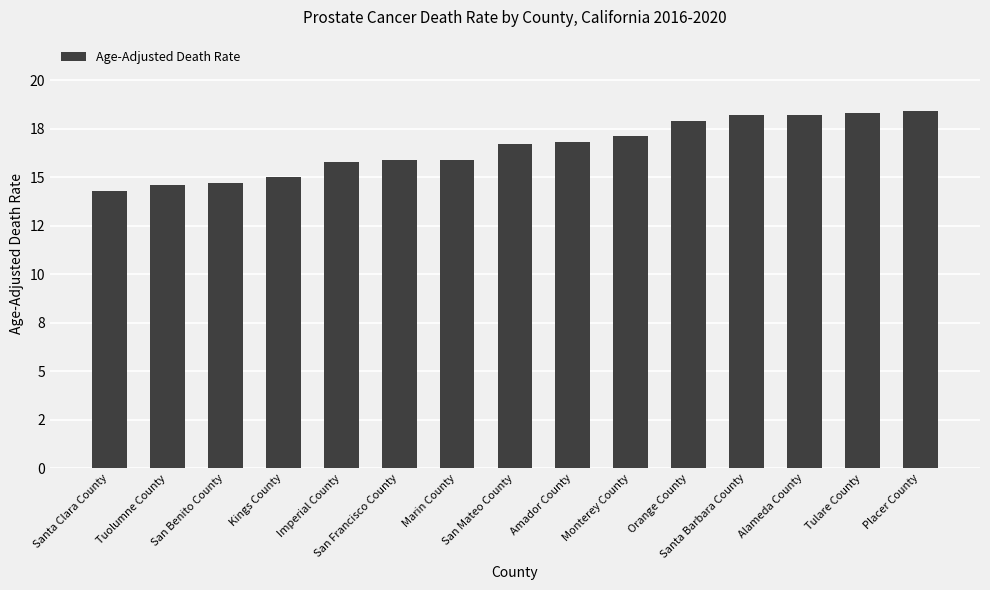

True or false: the data shows 16.8 at Amador County.

True